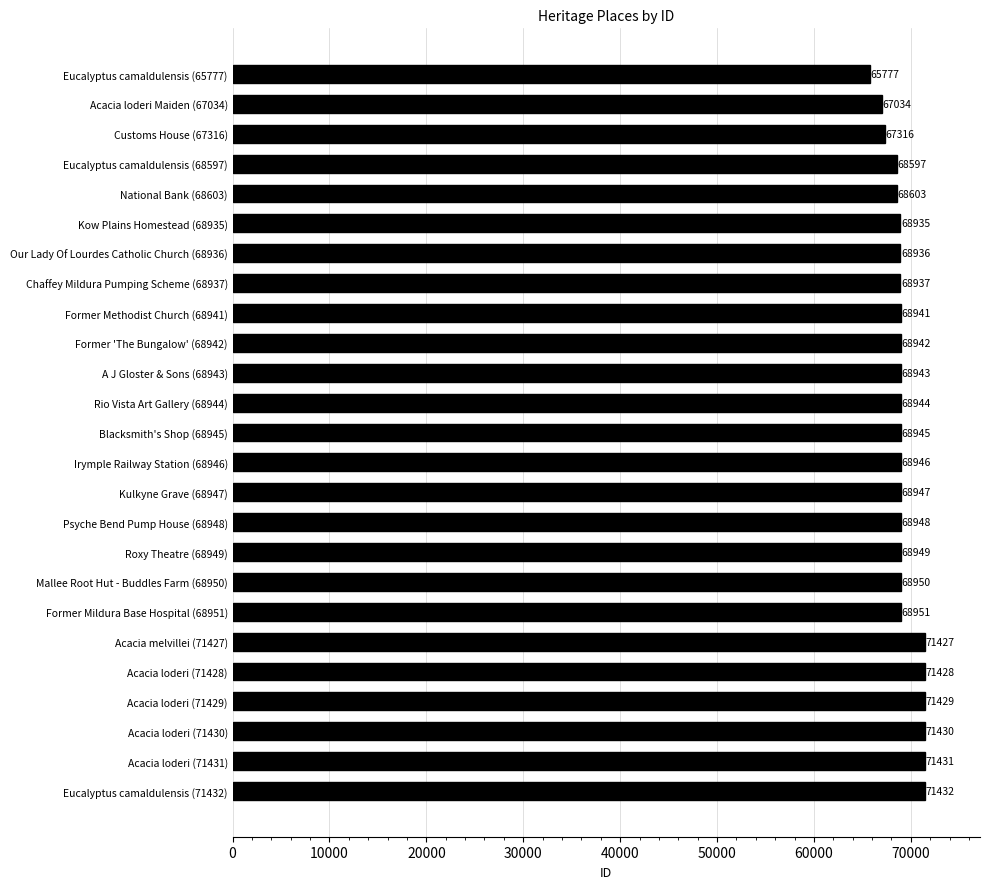

Approximately how many times larger is the value at Acacia loderi (71430) compared to Eucalyptus camaldulensis (65777)?

1.1